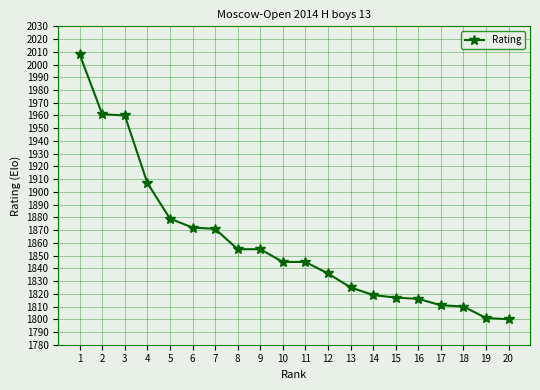

What is the value of the 17th point from the left?

1811